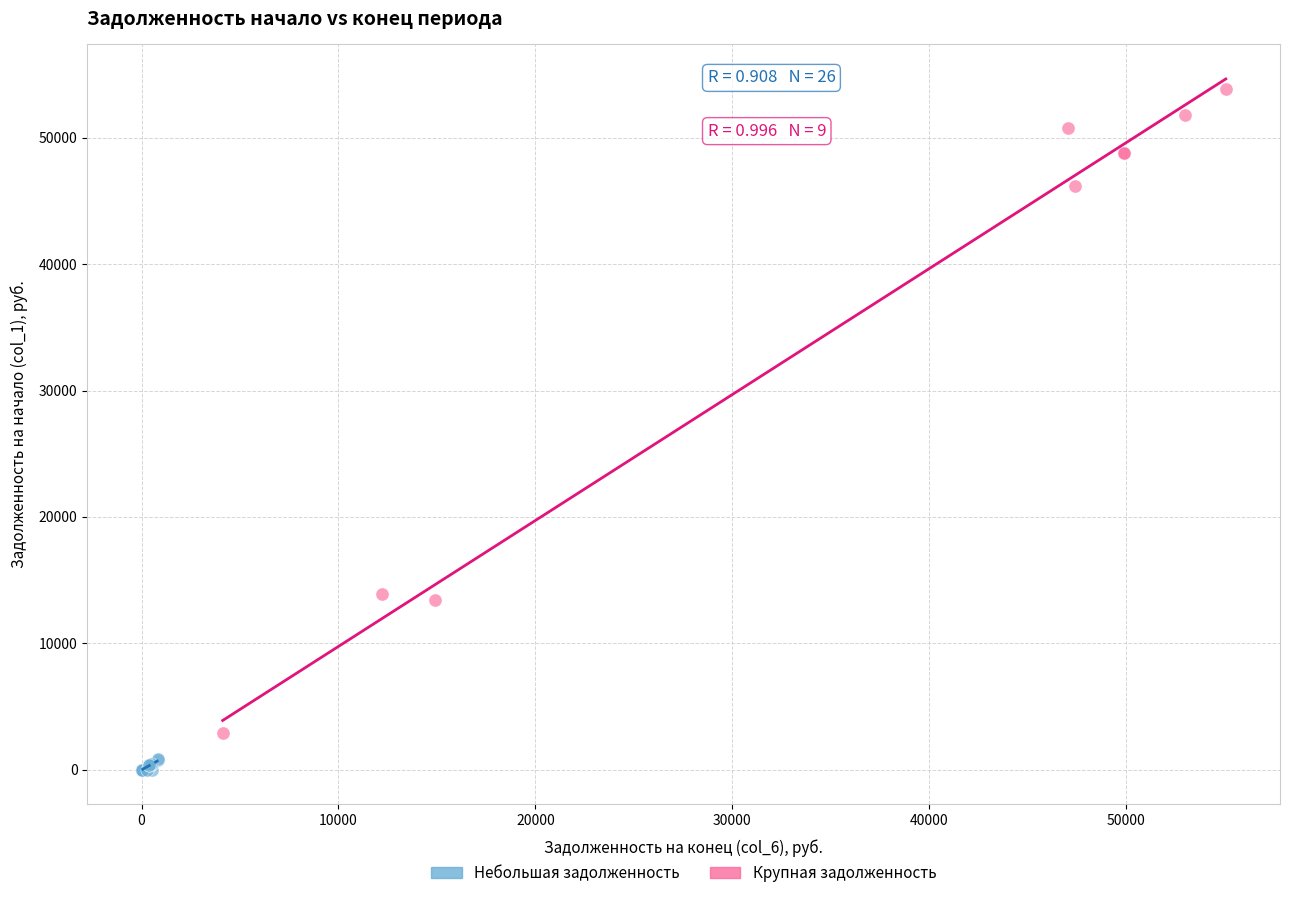

Which series has the widest spread of Y values?

Крупная задолженность